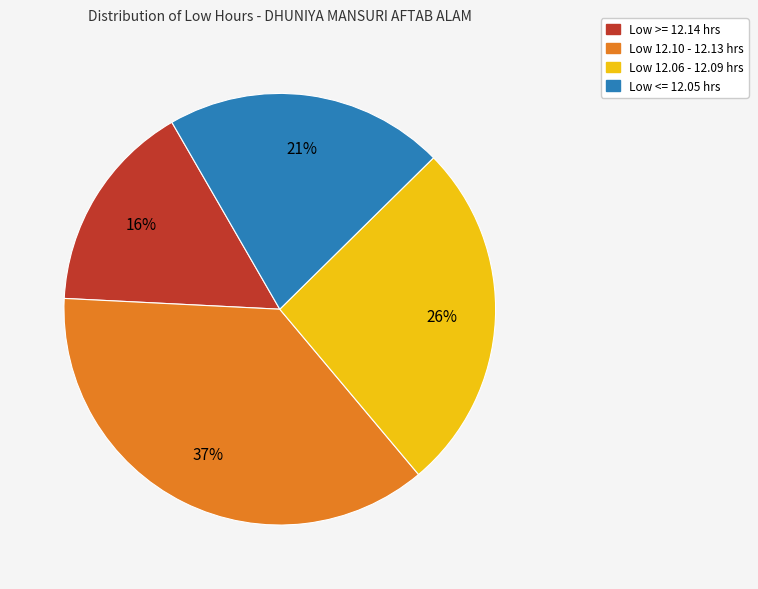

To the nearest percent, what is the difference between the largest and smallest slice percentages?

21%